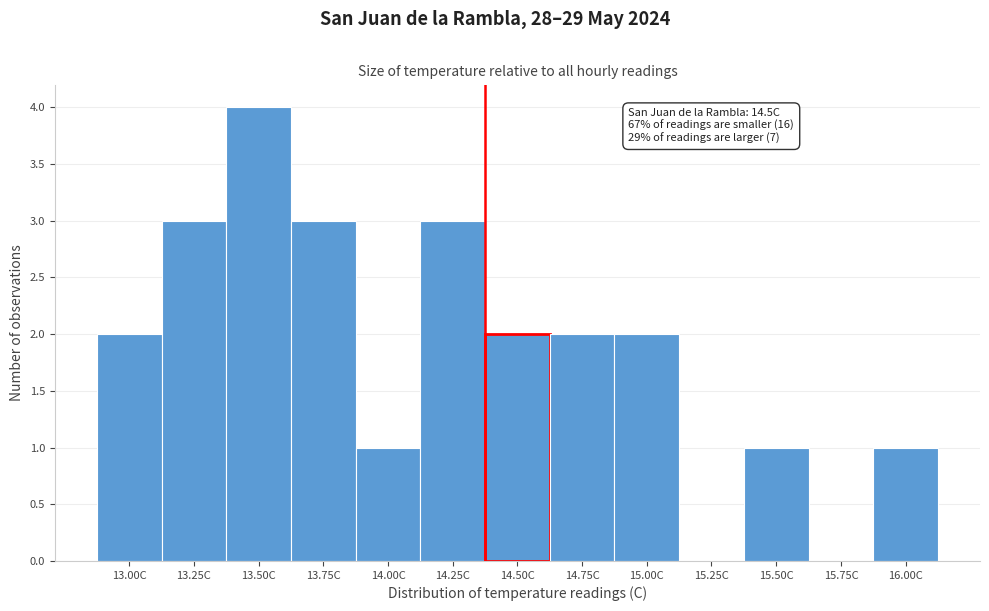

Reading right to left, transcribe all the data shown in this chart.

16.00C=1	15.75C=0	15.50C=1	15.25C=0	15.00C=2	14.75C=2	14.50C=2	14.25C=3	14.00C=1	13.75C=3	13.50C=4	13.25C=3	13.00C=2